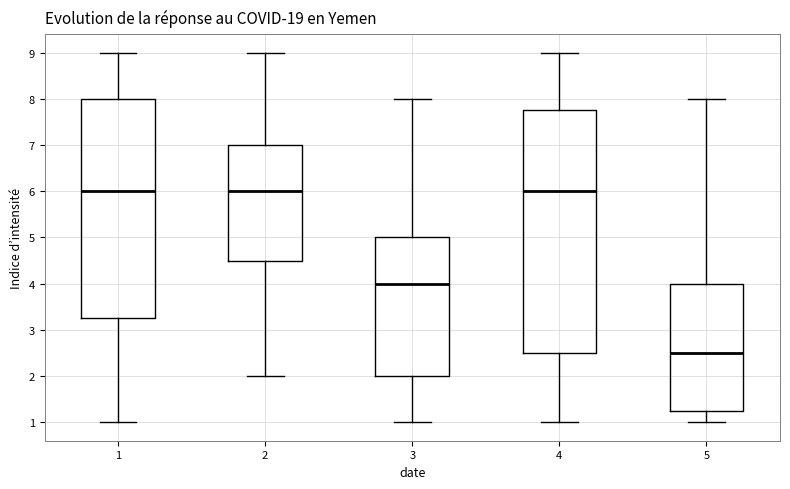

Where is the lower edge of the box at x = 5 on the y-axis? The values are not printed on the chart, so give them approximately, as read against the axis.

1.3